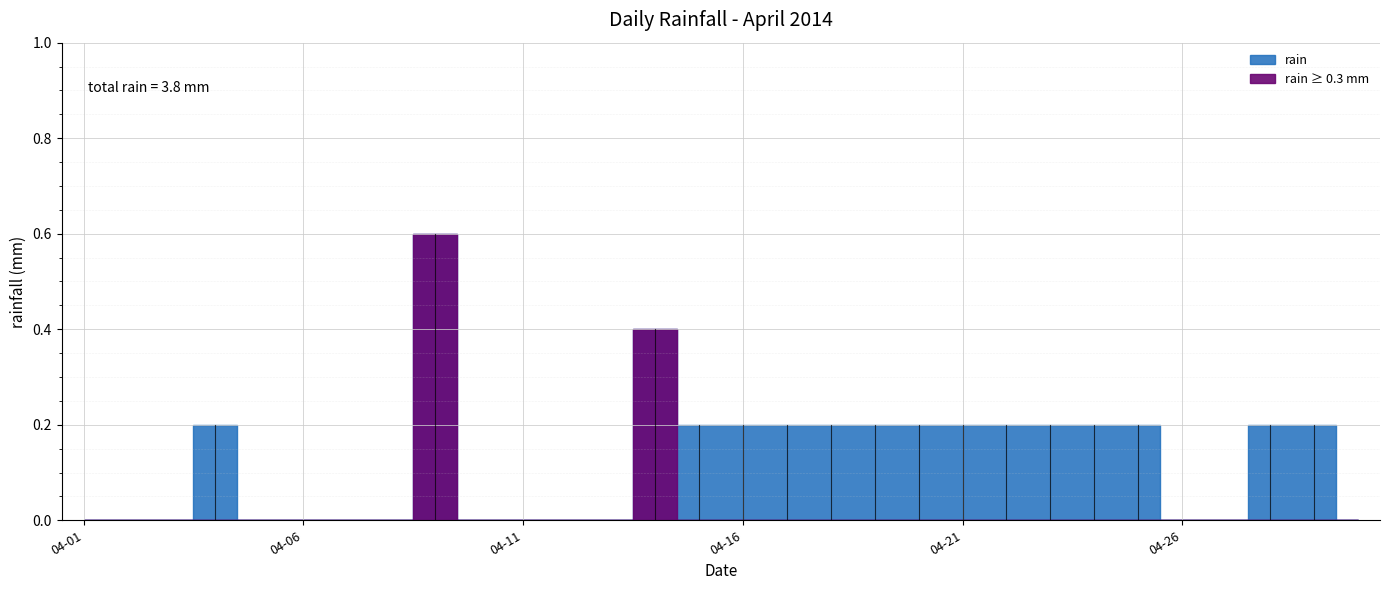

Reading left to right, list all the values displayed in this chart.

2014-04-01=0.0	2014-04-02=0.0	2014-04-03=0.0	2014-04-04=0.2	2014-04-05=0.0	2014-04-06=0.0	2014-04-07=0.0	2014-04-08=0.0	2014-04-09=0.6	2014-04-10=0.0	2014-04-11=0.0	2014-04-12=0.0	2014-04-13=0.0	2014-04-14=0.4	2014-04-15=0.2	2014-04-16=0.2	2014-04-17=0.2	2014-04-18=0.2	2014-04-19=0.2	2014-04-20=0.2	2014-04-21=0.2	2014-04-22=0.2	2014-04-23=0.2	2014-04-24=0.2	2014-04-25=0.2	2014-04-26=0.0	2014-04-27=0.0	2014-04-28=0.2	2014-04-29=0.2	2014-04-30=0.0